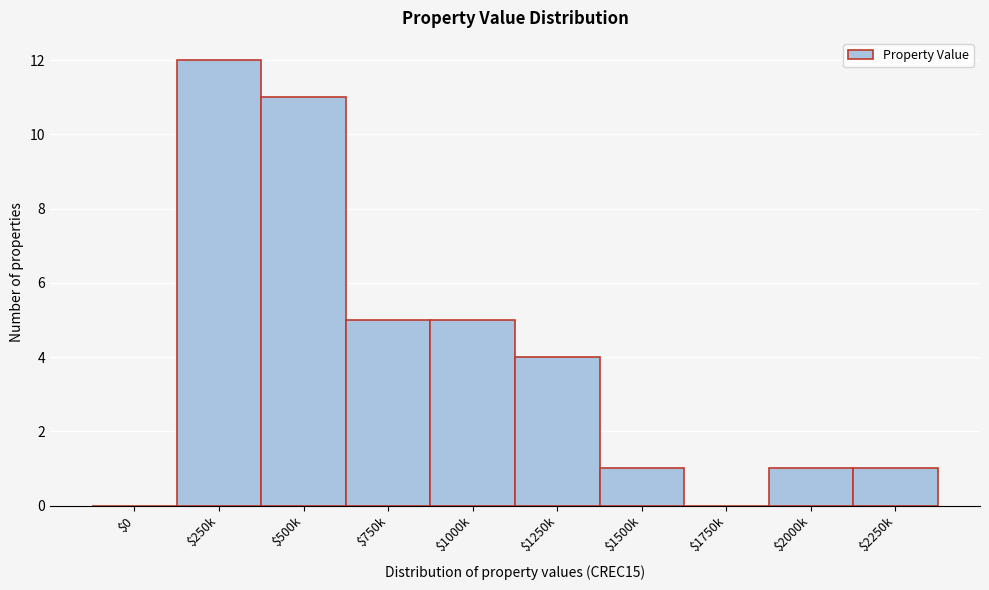

True or false: the data shows 2 at $1000k.

False